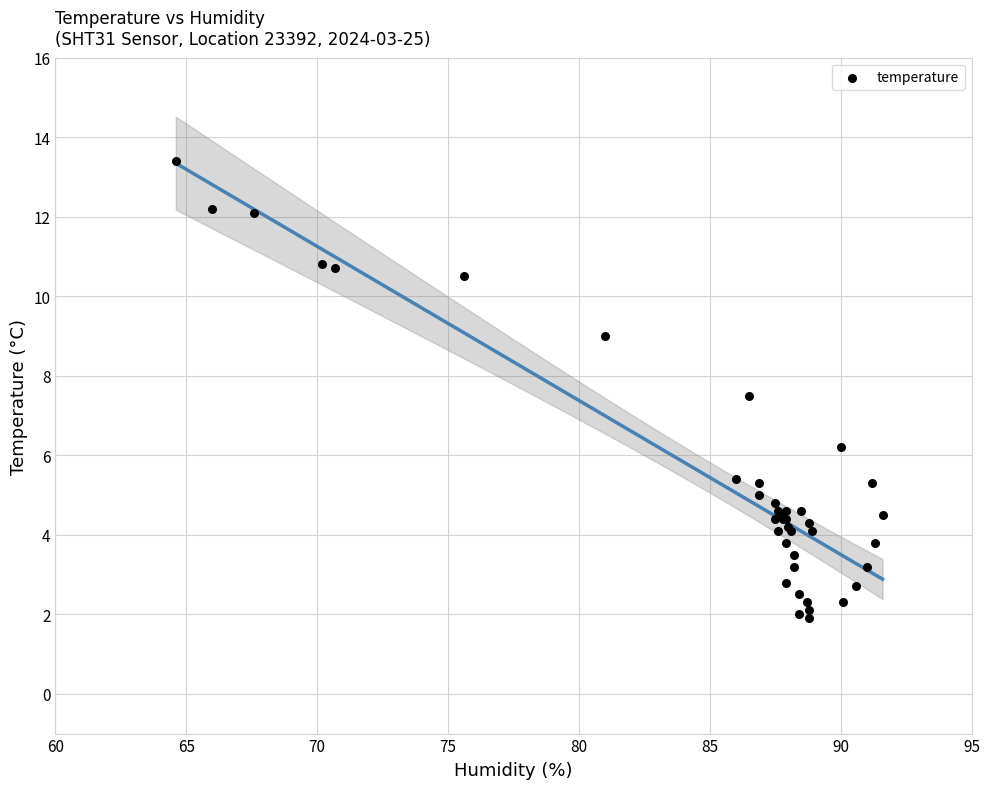

What Y value in the scatter plot is closest to 7?

7.5